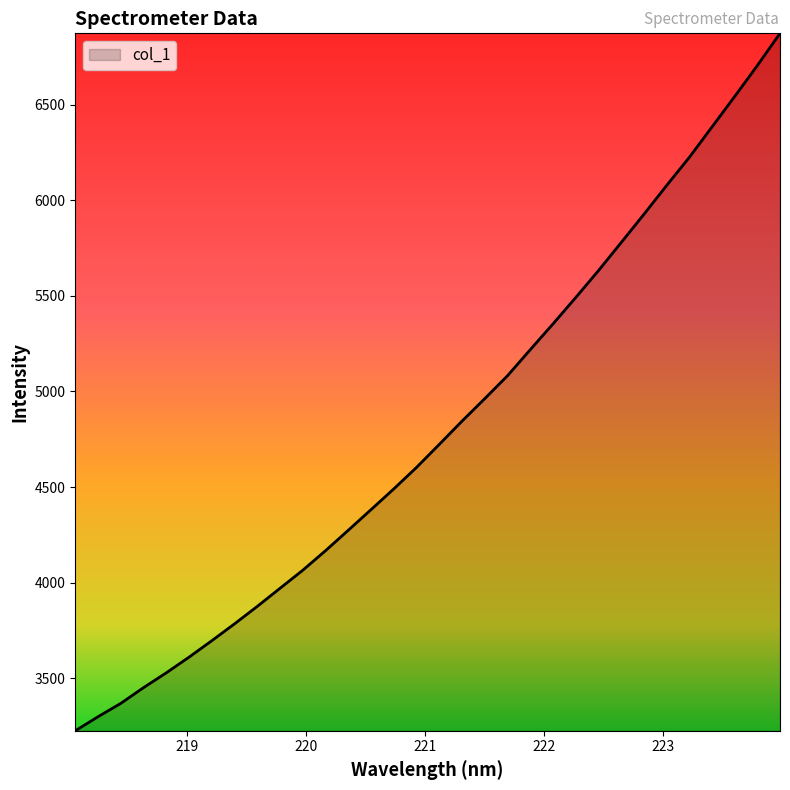

What is the difference between the maximum and minimum values?

3649.7